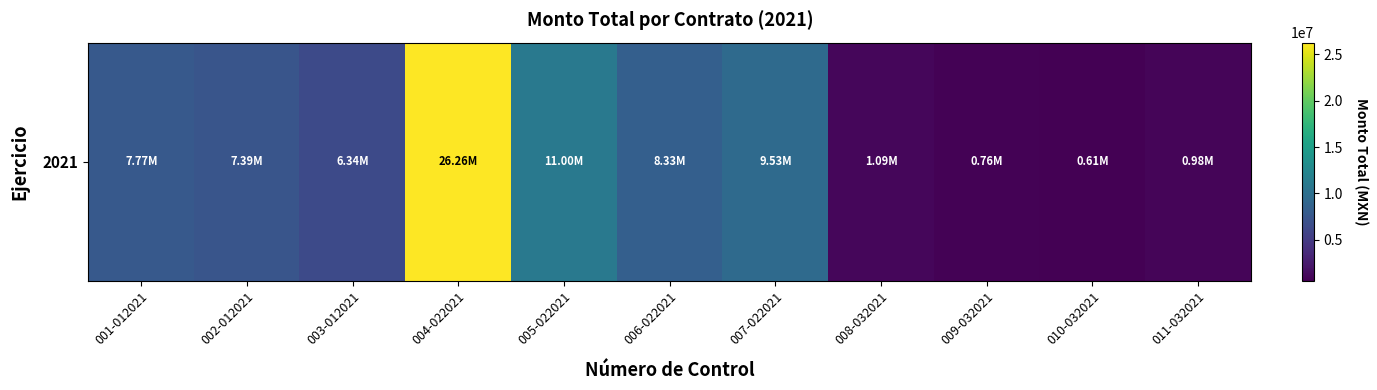

What is the sum of the values at 002-012021 and 008-032021?

8474458.1